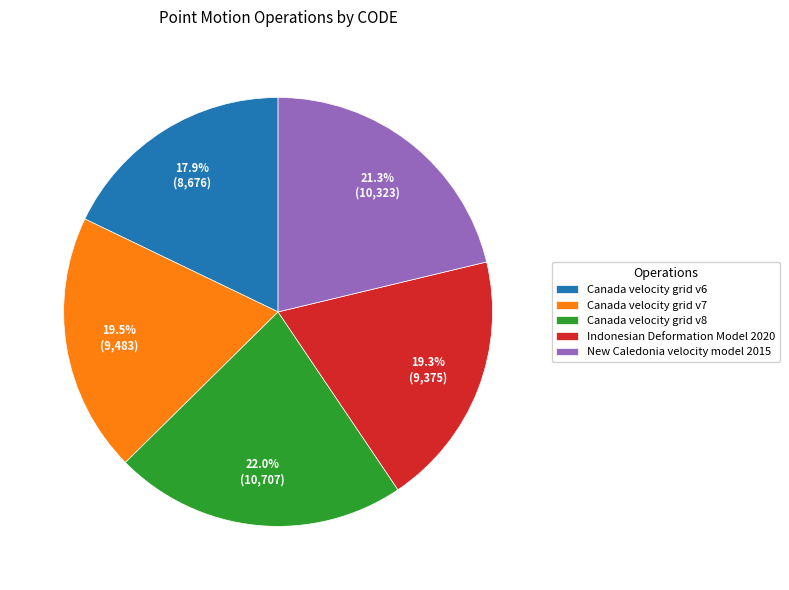

Is it true that New Caledonia velocity model 2015 is 15% of the pie?

False